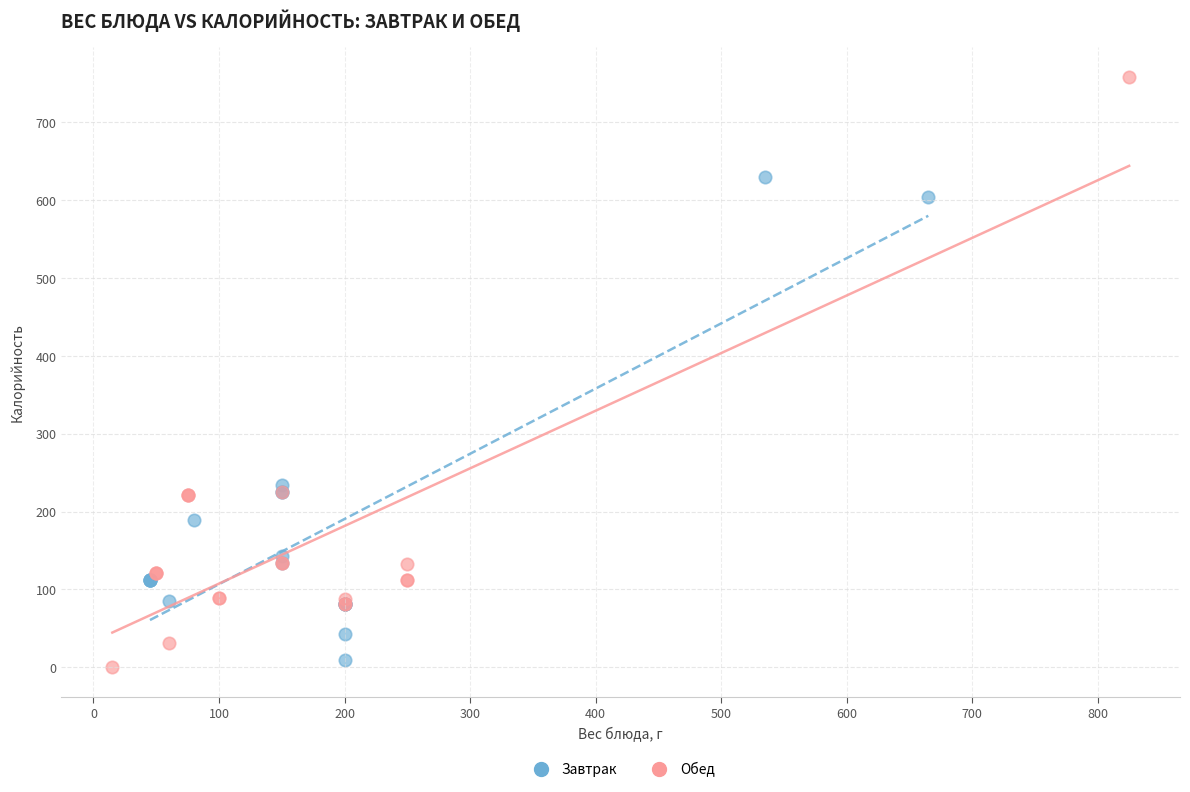

Which series reaches the maximum Y coordinate?

Обед